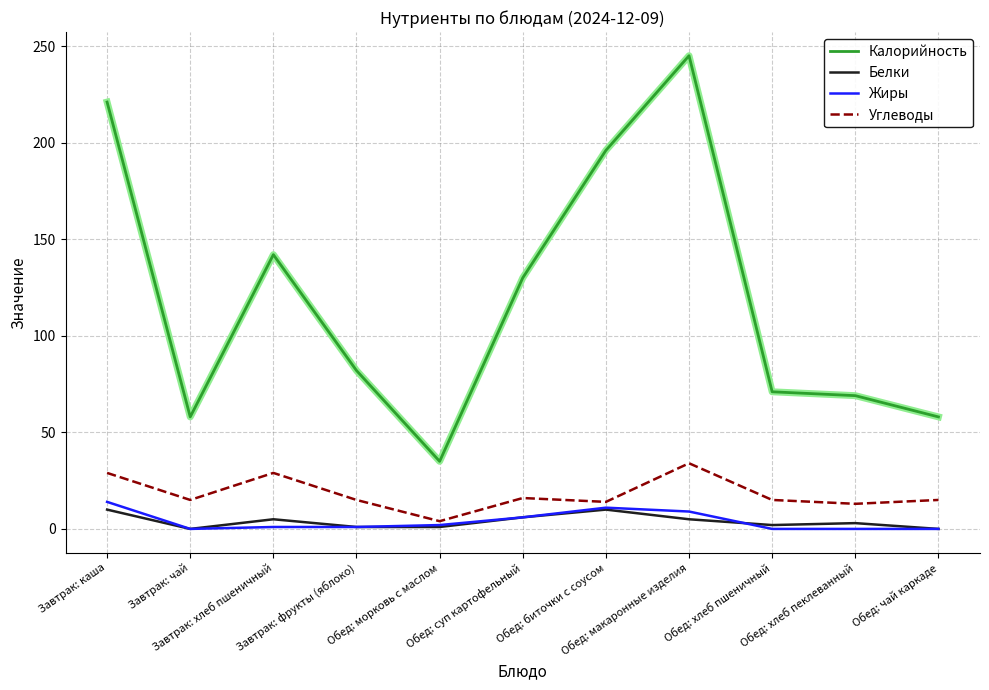

Where is the first local minimum for Белки?

Завтрак: чай